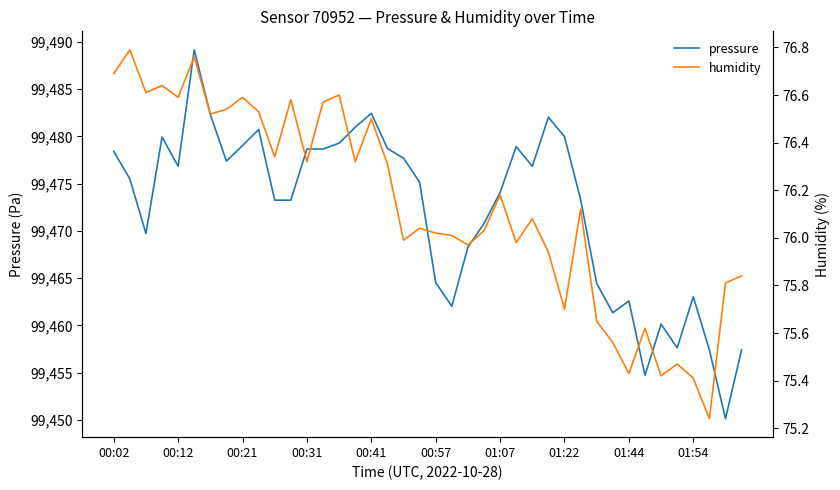

Is it true that pressure equals 137962.8 at 00:31?

False